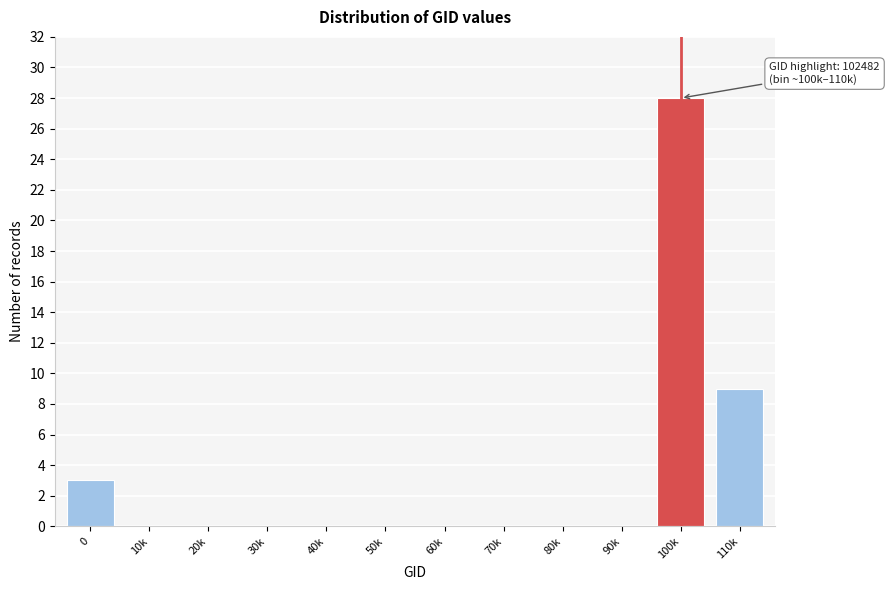

Reading right to left, list all the values displayed in this chart.

110k=9	100k=28	90k=0	80k=0	70k=0	60k=0	50k=0	40k=0	30k=0	20k=0	10k=0	0=3